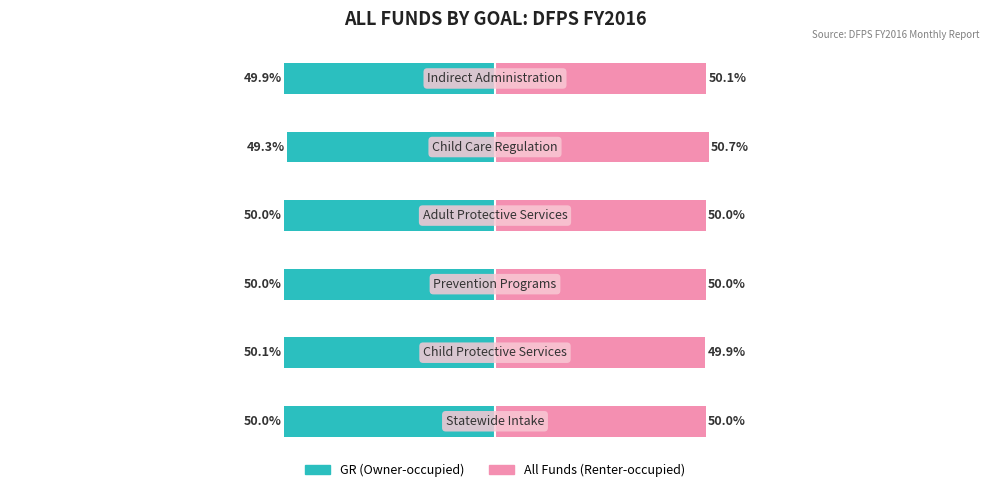

What is the sum of the All Funds (Renter-occupied) values at 5 and 0?

100.1